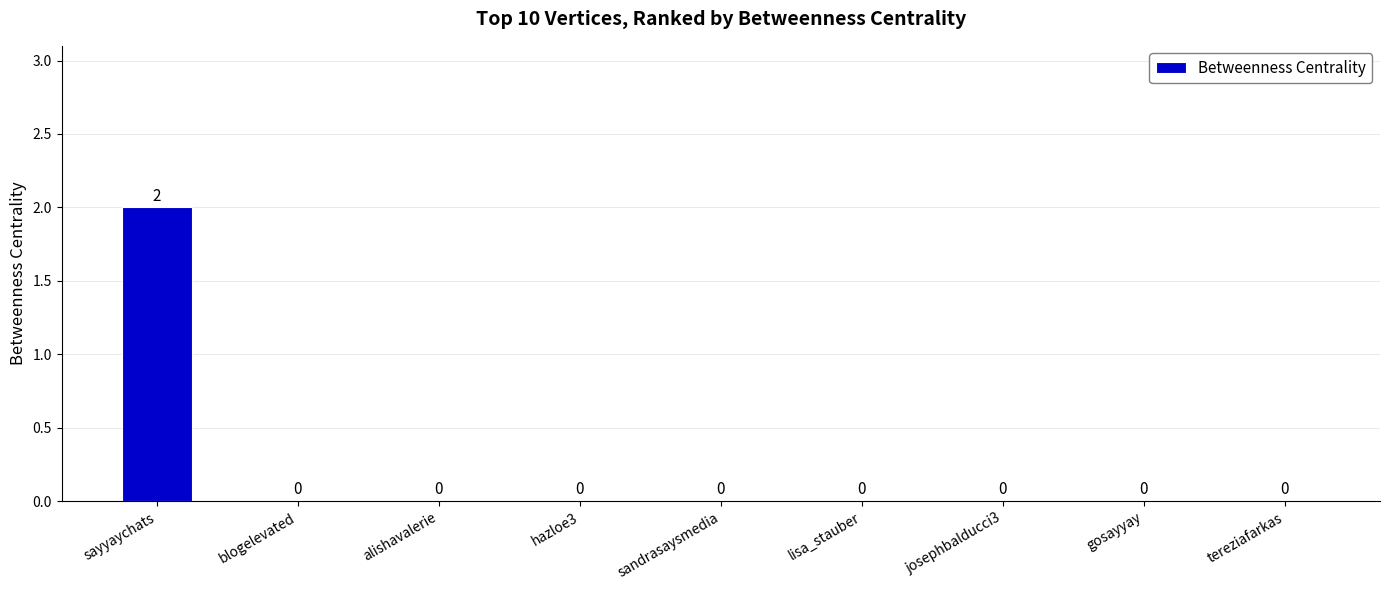

Is it true that the value at lisa_stauber is 0?

True